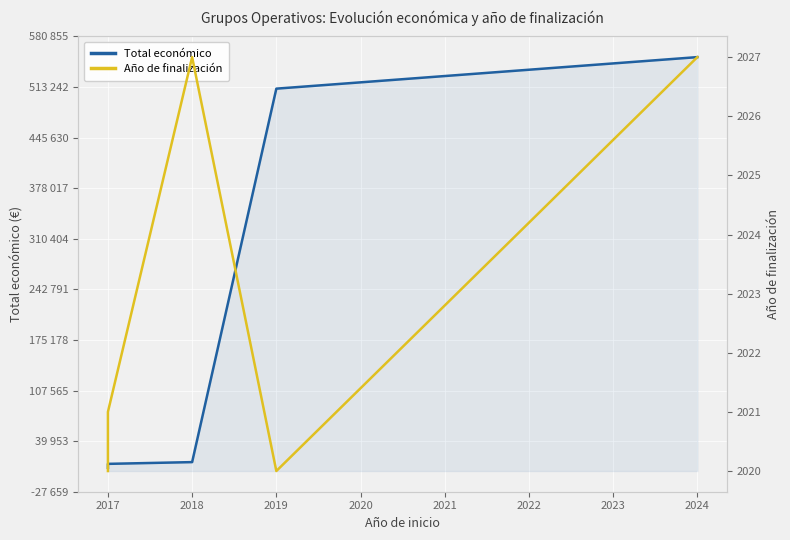

Between 2019 and 2018, which is larger?

2019